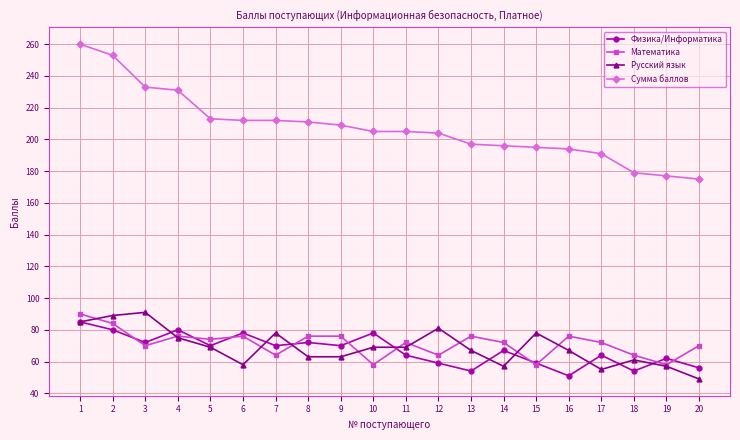

What is the maximum value shown in the chart?

260